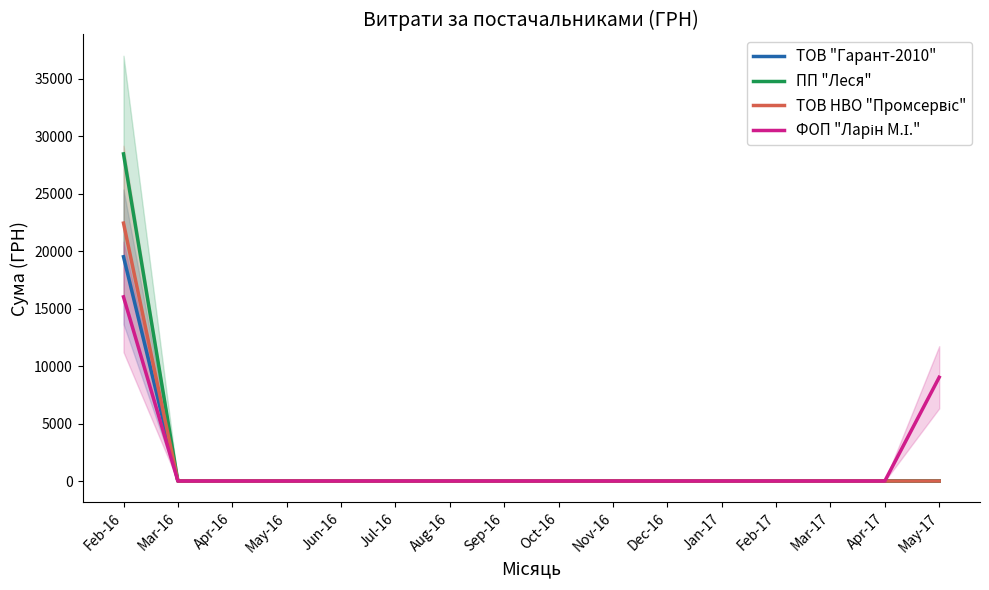

True or false: ФОП "Ларін М.І." and ТОВ "Гарант-2010" intersect in this chart.

False